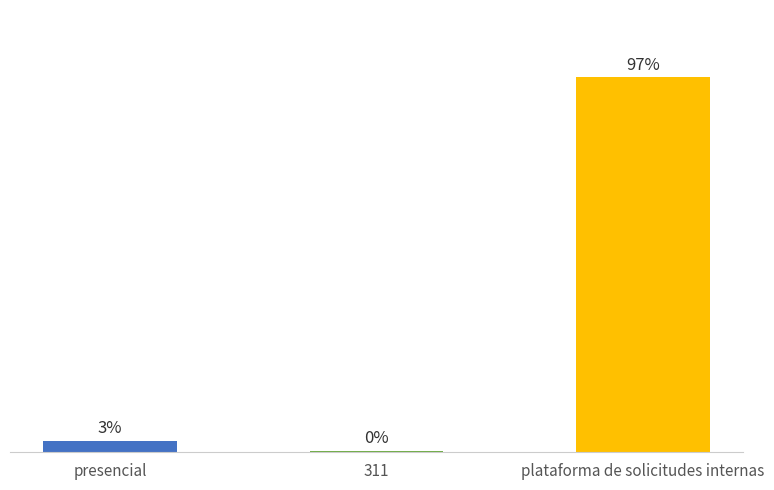

Are the bars horizontal?

No